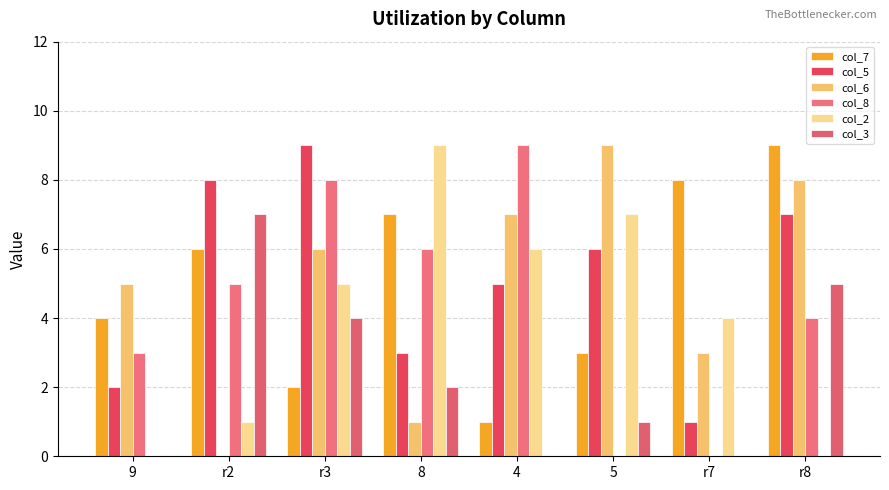

Reading left to right, what are all the values shown in this chart?

col_7: 4	6	2	7	1	3	8	9
col_5: 2	8	9	3	5	6	1	7
col_6: 5	0	6	1	7	9	3	8
col_8: 3	5	8	6	9	0	0	4
col_2: 0	1	5	9	6	7	4	0
col_3: 0	7	4	2	0	1	0	5